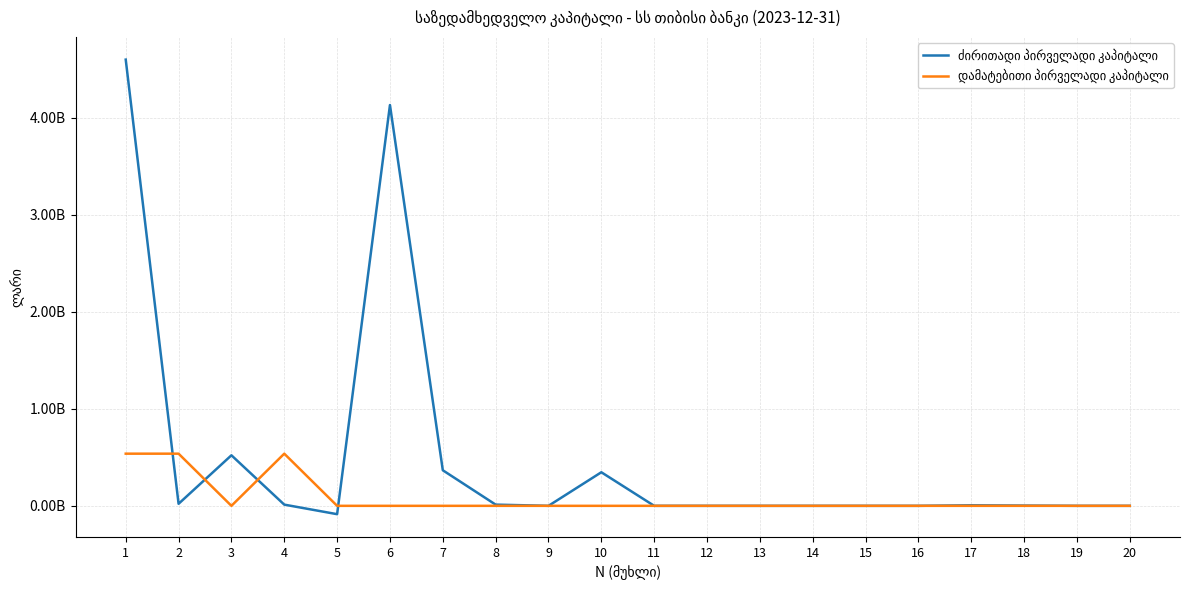

Does the chart display data point markers on the line(s)?

No